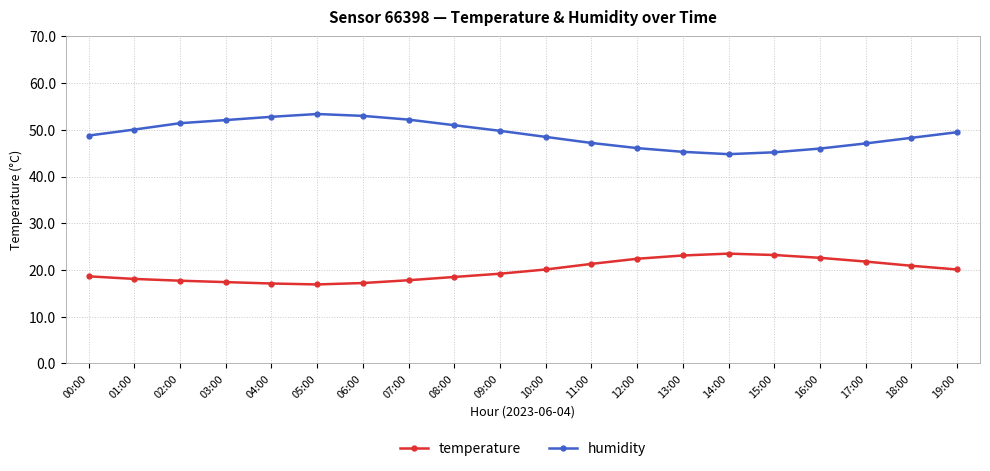

What is the greatest value displayed?

53.4